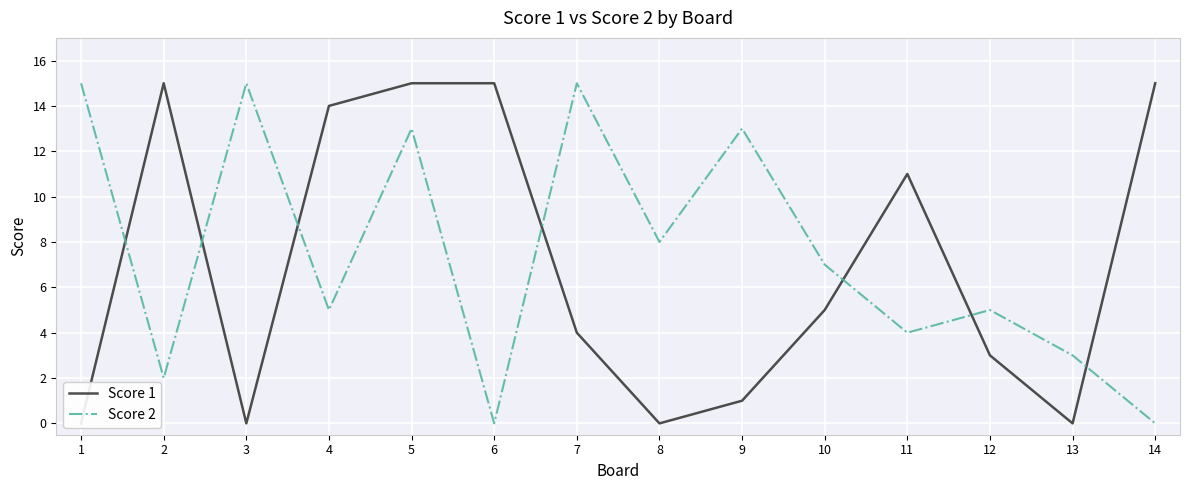

How many lines are shown in the chart?

2